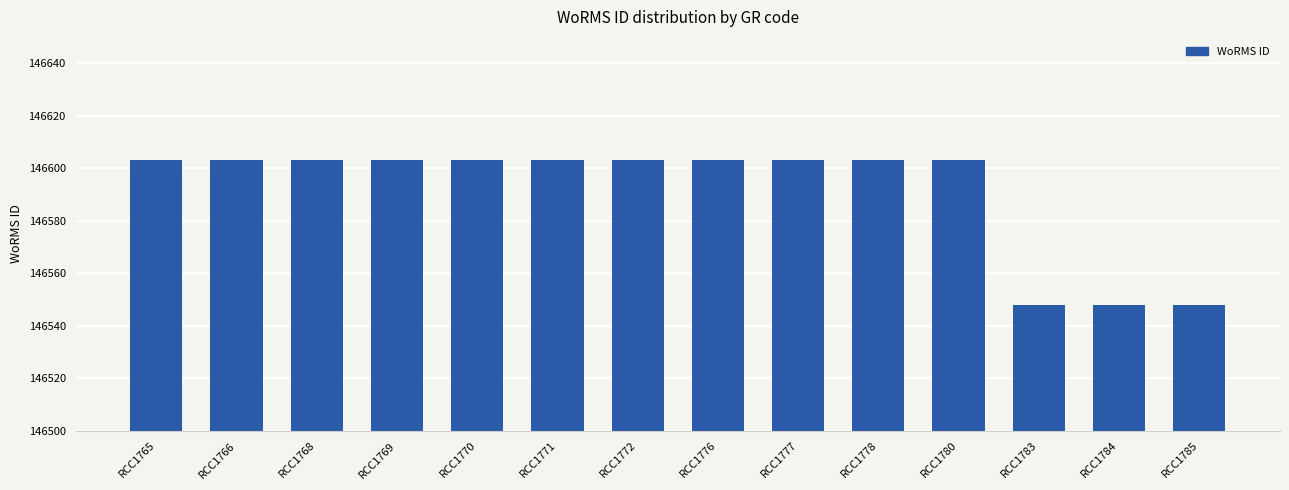

What is the smallest value displayed?

146548